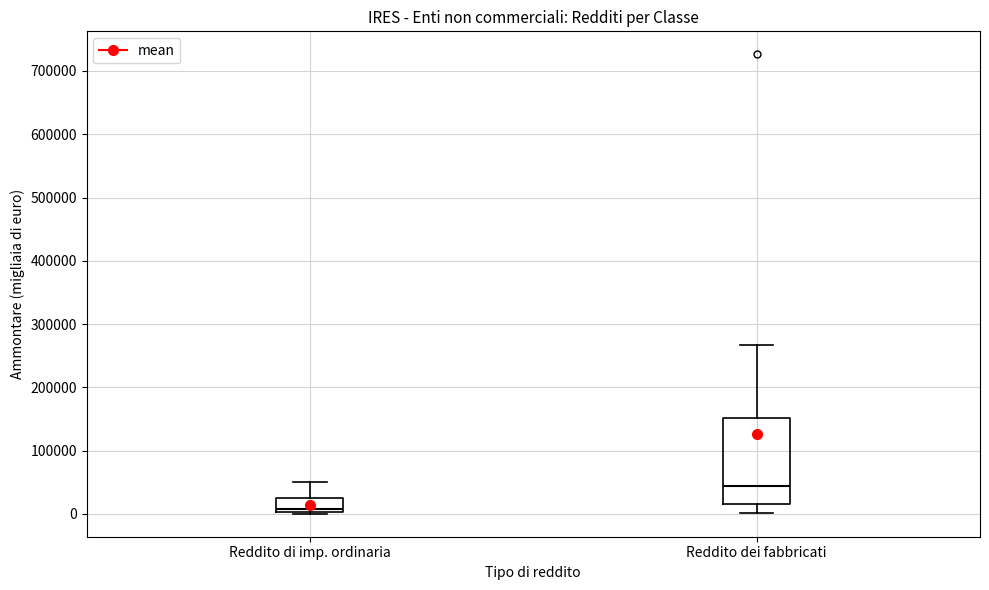

Reading left to right, read every box against the y-axis: the position of its median line, the range the box covers, and the ends of its whiskers. The values are not printed on the chart, so give them approximately, as read against the axis.

Reddito di imp. ordinaria: median 10000, box 0 to 20000, whiskers 0 to 50000
Reddito dei fabbricati: median 40000, box 20000 to 150000, whiskers 0 to 270000